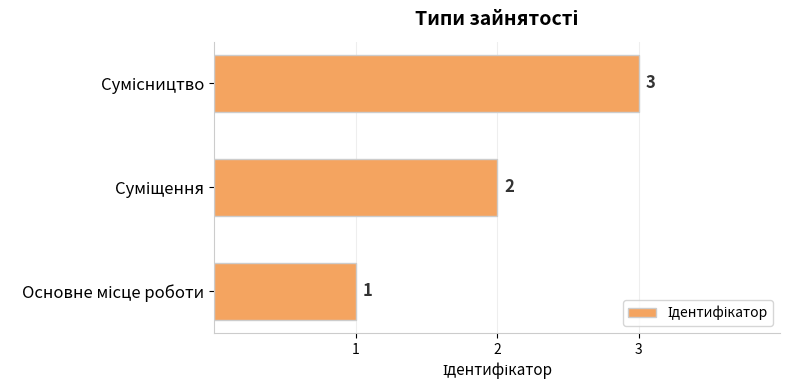

What is the sum of all values?

6